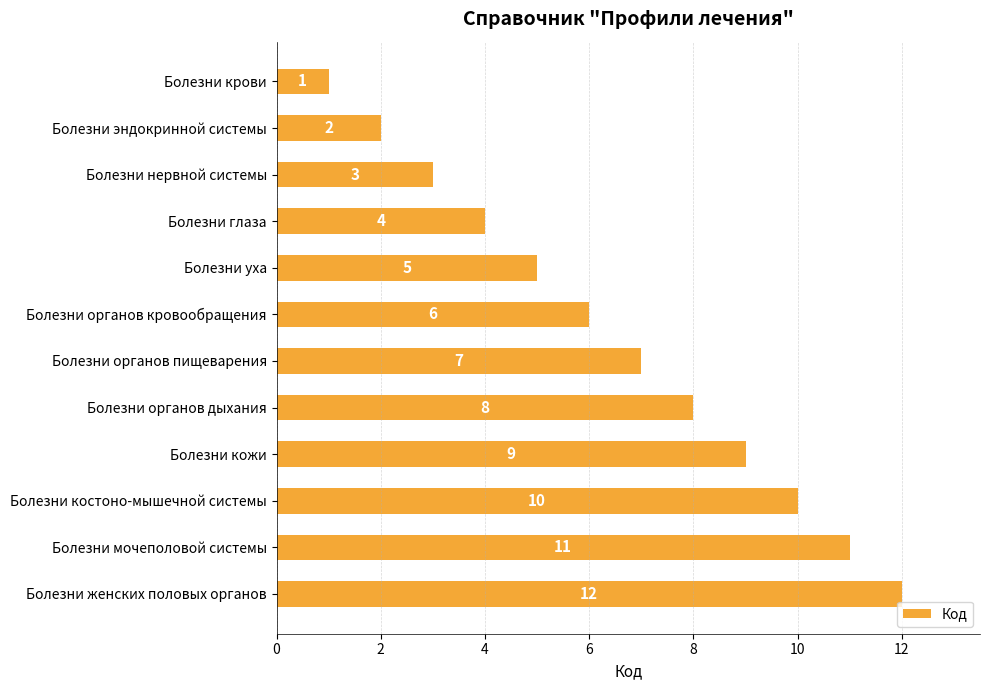

What is the change in value from Болезни органов дыхания to Болезни женских половых органов?

+4